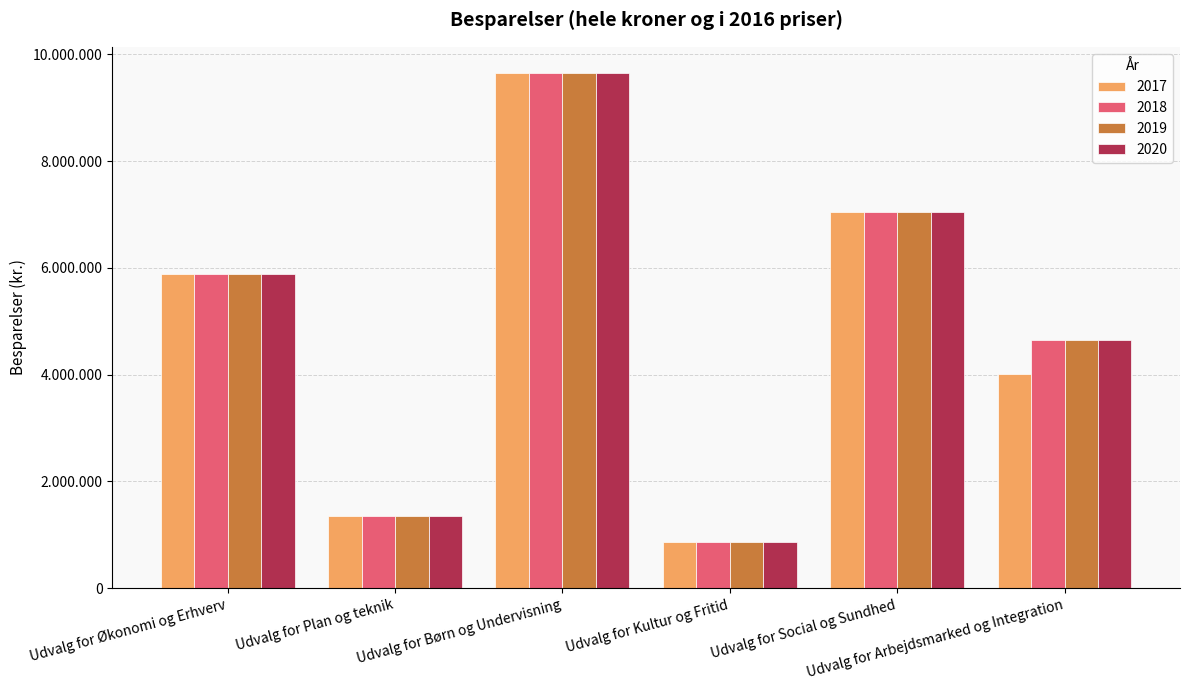

What is the lowest value of the 2019 series?

870000